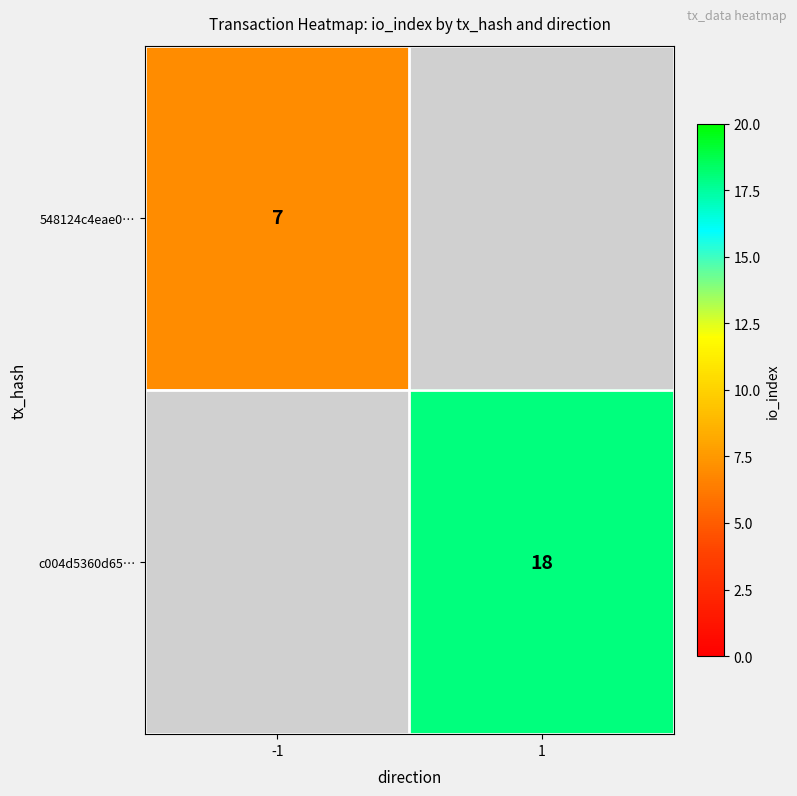

Is the value of 548124c4eae0… at -1 greater than the value of c004d5360d65… at 1?

No